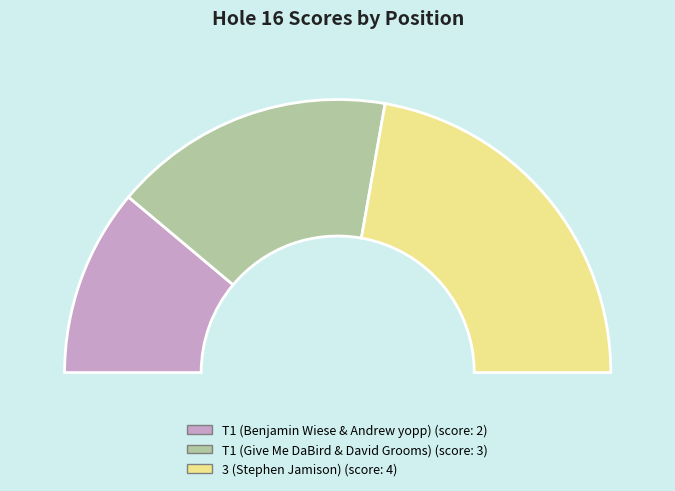

Which slice is the smallest?

T1 (Benjamin Wiese & Andrew yopp)